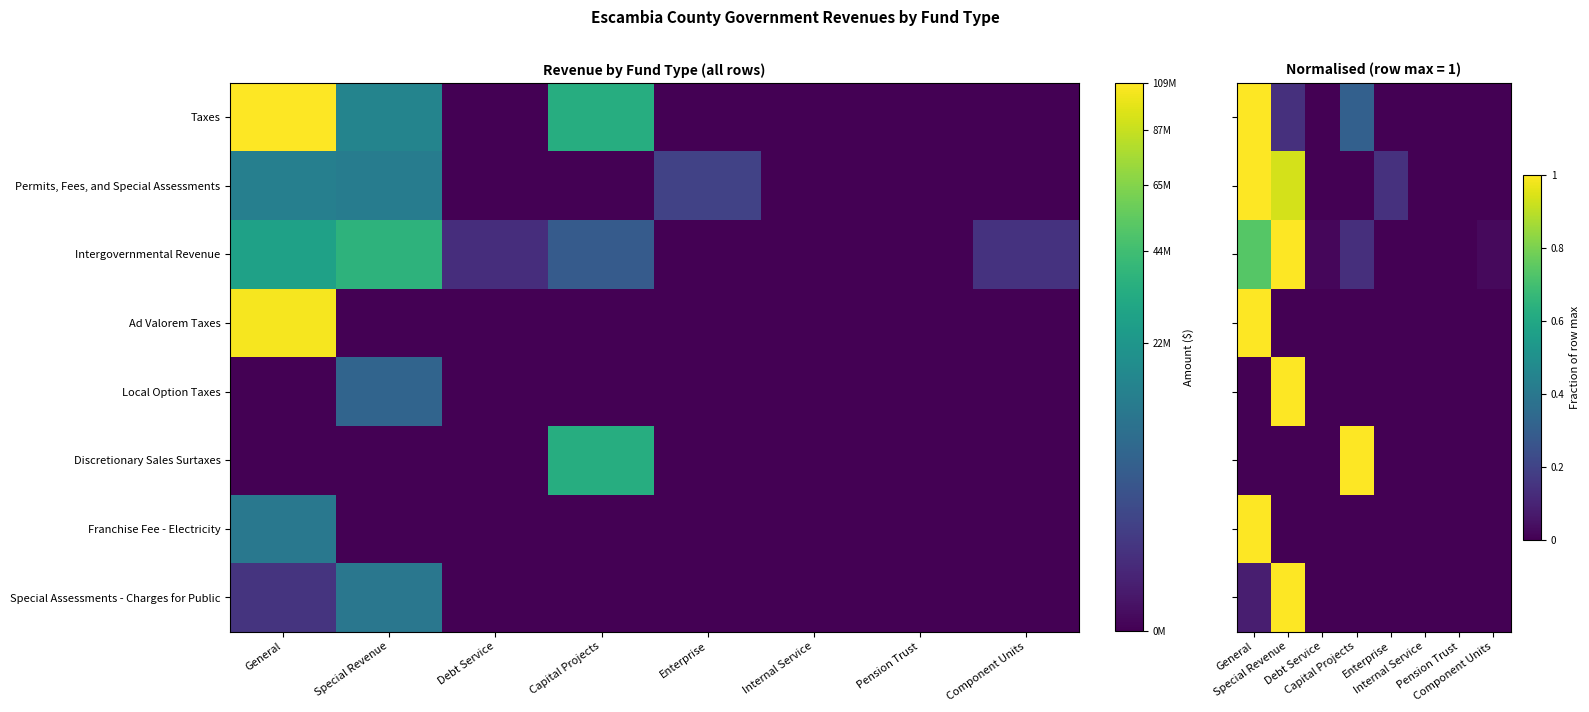

Which series changed the most between Capital Projects and Internal Service?

Discretionary Sales Surtaxes